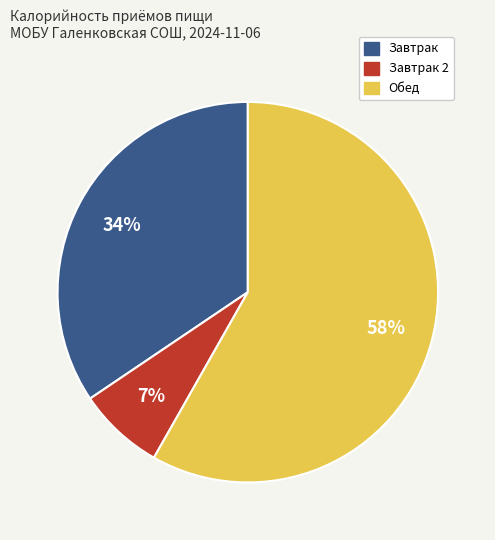

To the nearest percent, what is the average slice percentage?

33%